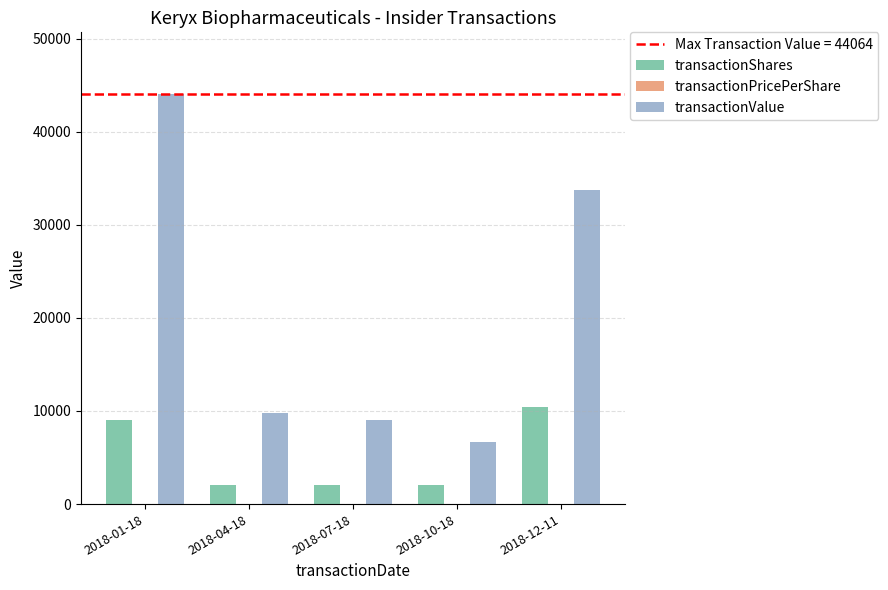

At which label is transactionValue closest to 25388?

2018-12-11